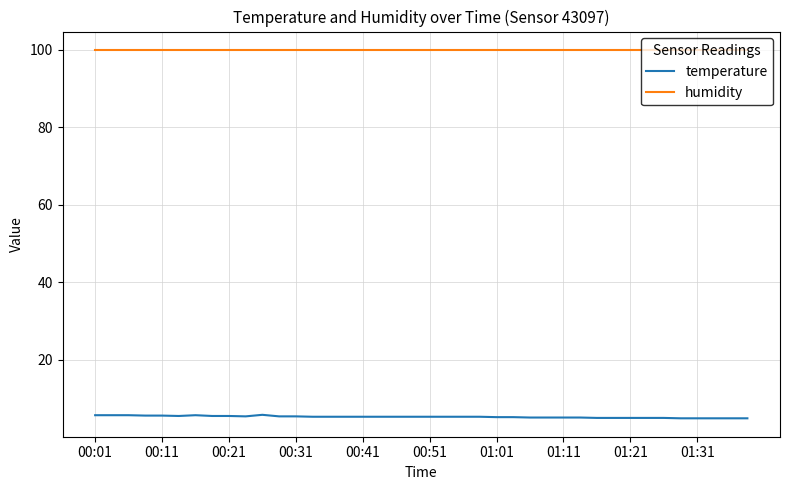

What is the lowest value of the humidity series?

99.9